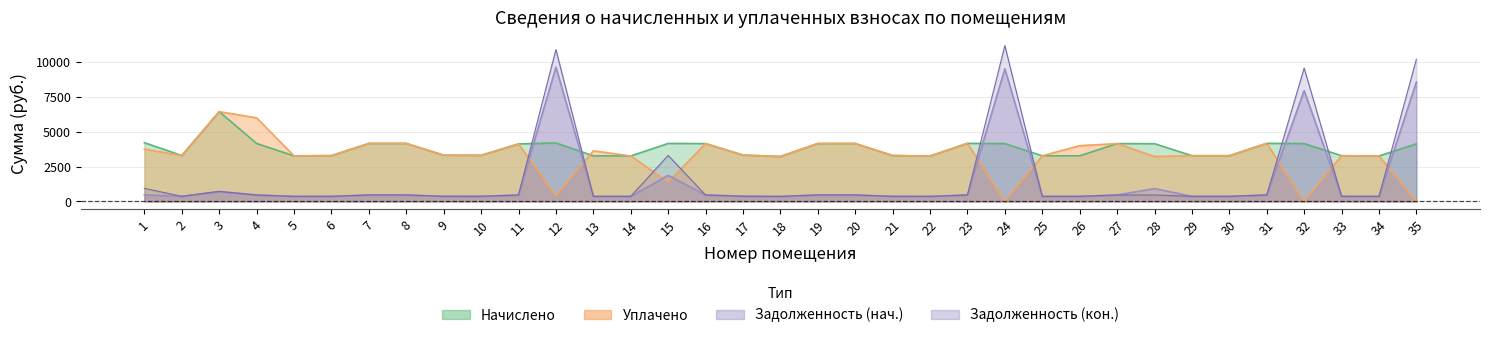

Rank the categories by uplacheno value from lowest to highest.

24, 32, 35, 12, 15, 28, 18, 22, 14, 34, 5, 25, 29, 30, 33, 6, 2, 21, 10, 9, 17, 13, 1, 26, 11, 16, 27, 19, 20, 7, 8, 23, 31, 4, 3